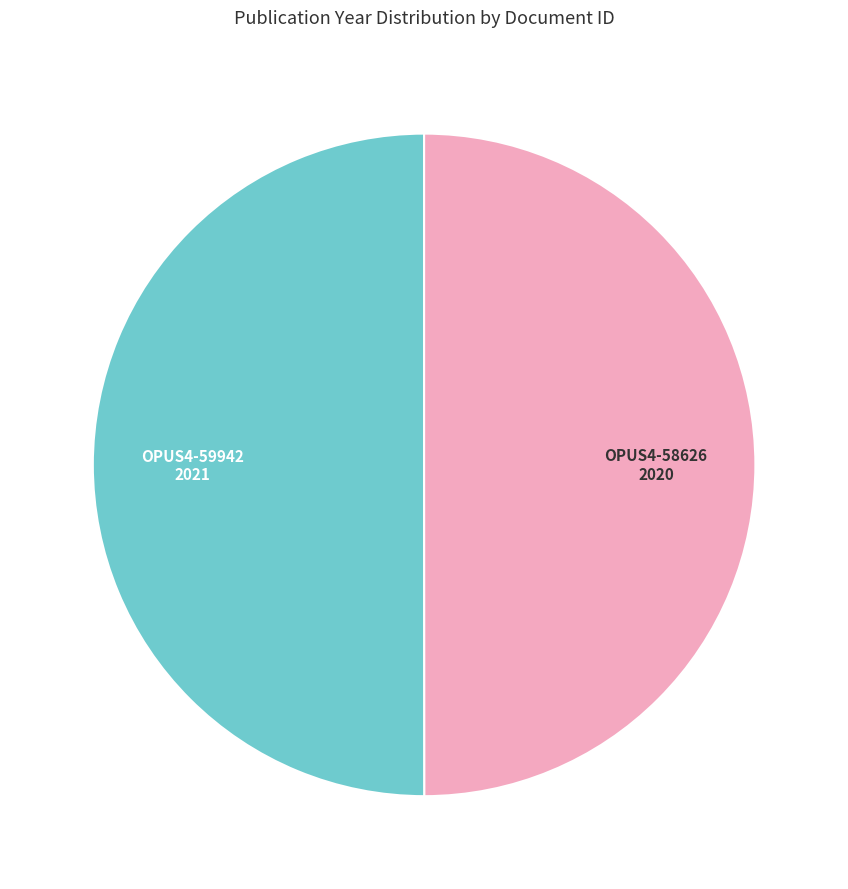

Is it true that OPUS4-59942 is 55% of the pie?

False